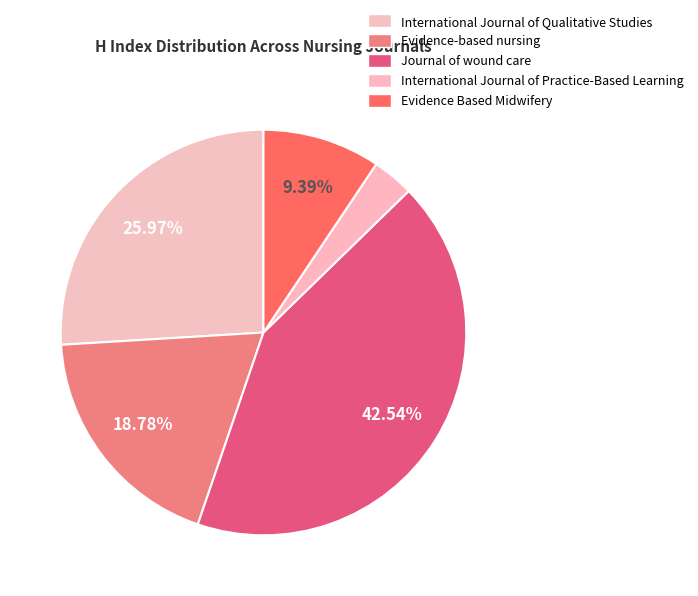

Which category has the smallest portion of the pie?

International Journal of Practice-Based Learning